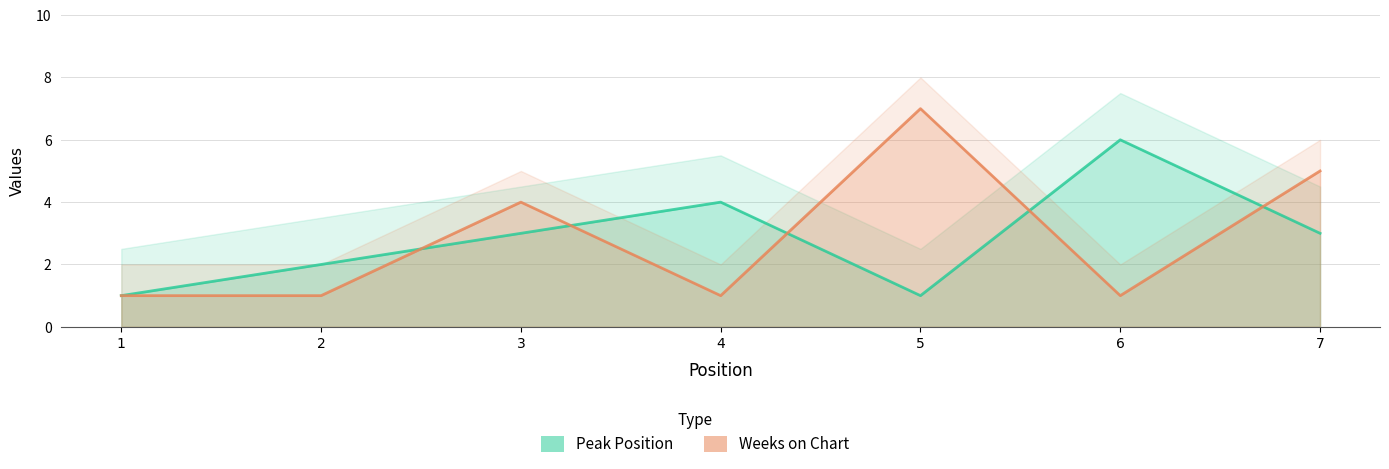

At how many categories does at least one series exceed 6?

1